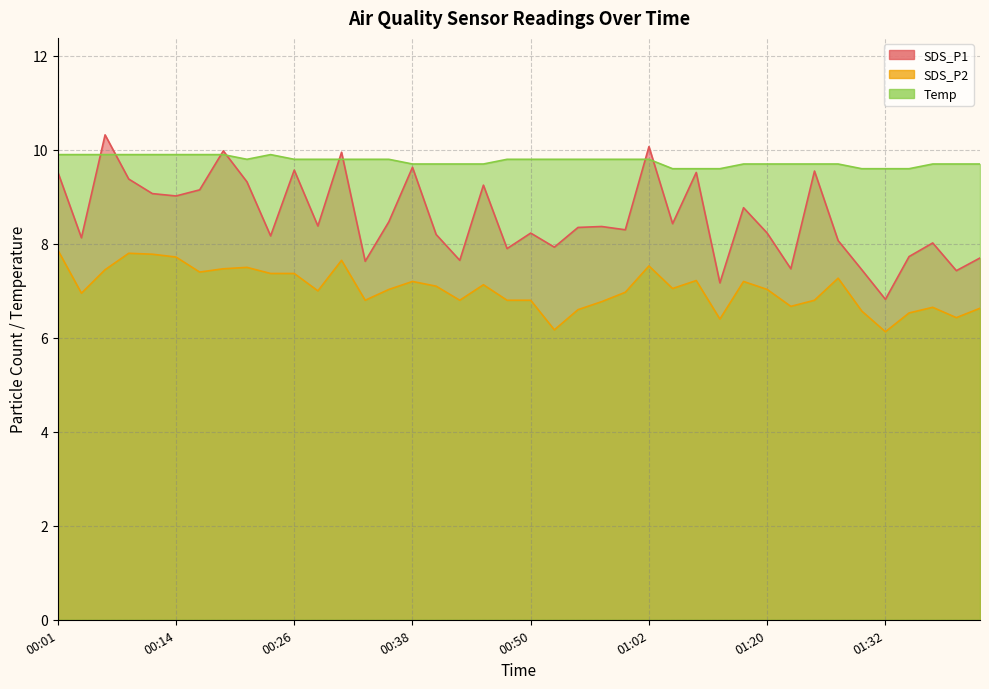

At which category is the sum across all series the highest?

00:06